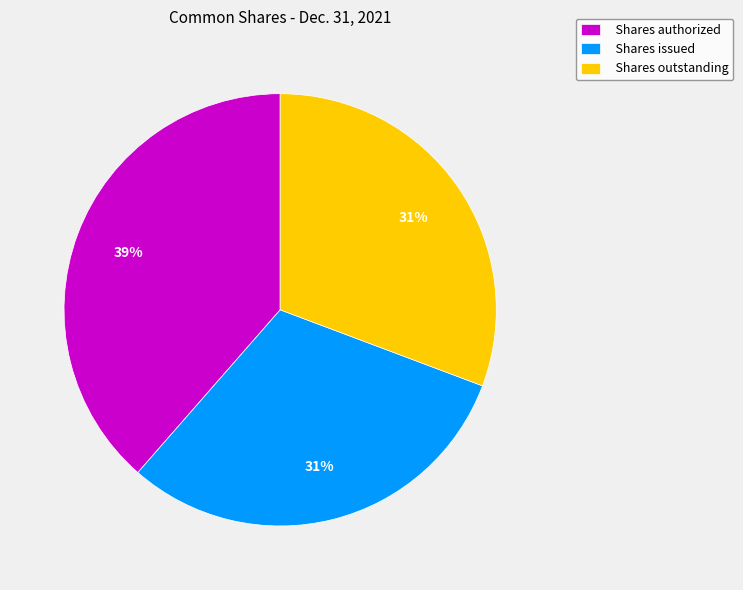

What is the ratio of the value at Shares authorized to the value at Shares issued?

1.3